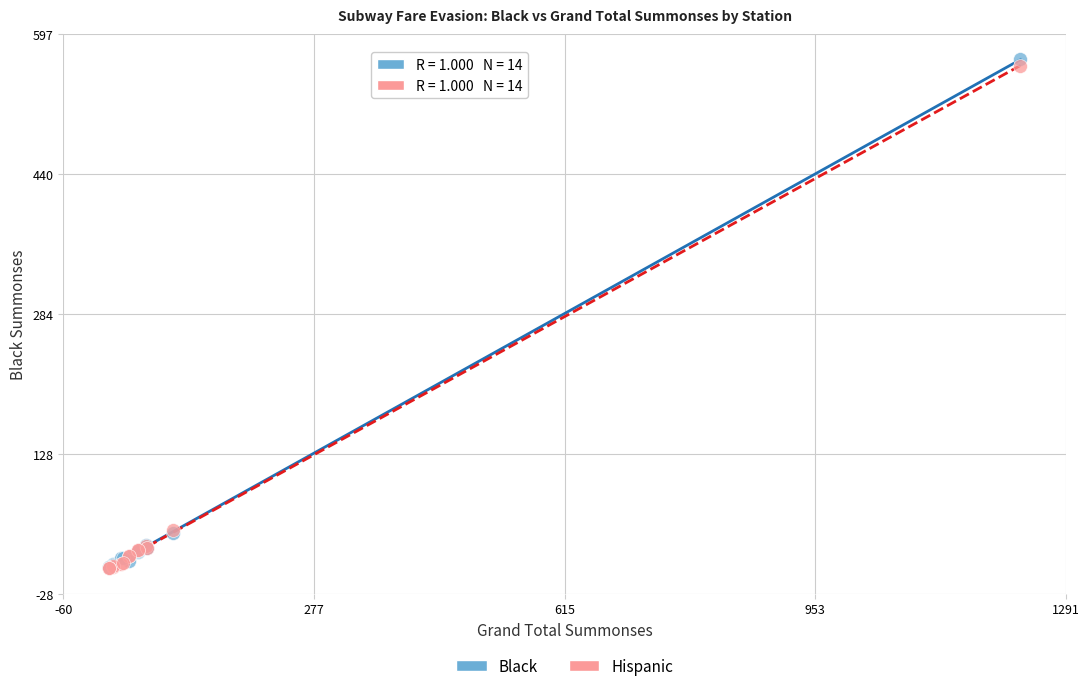

Which series has the widest spread of Y values?

Black